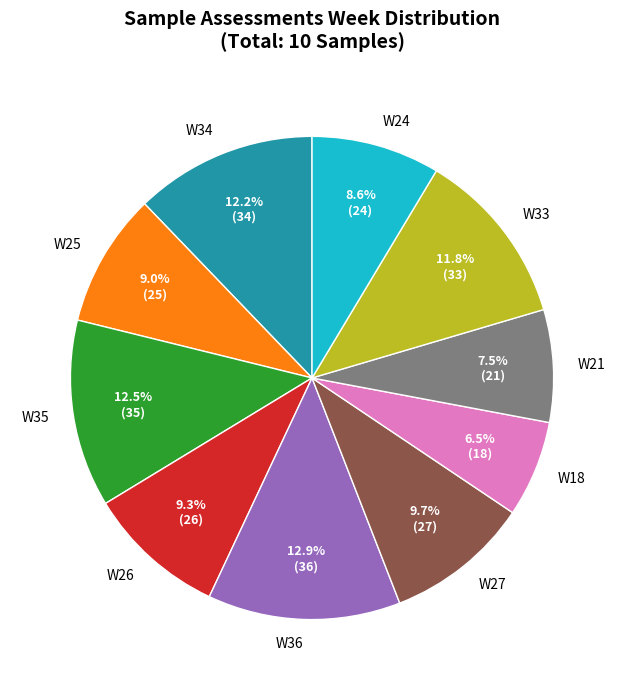

To the nearest percent, what is the average slice percentage?

10%